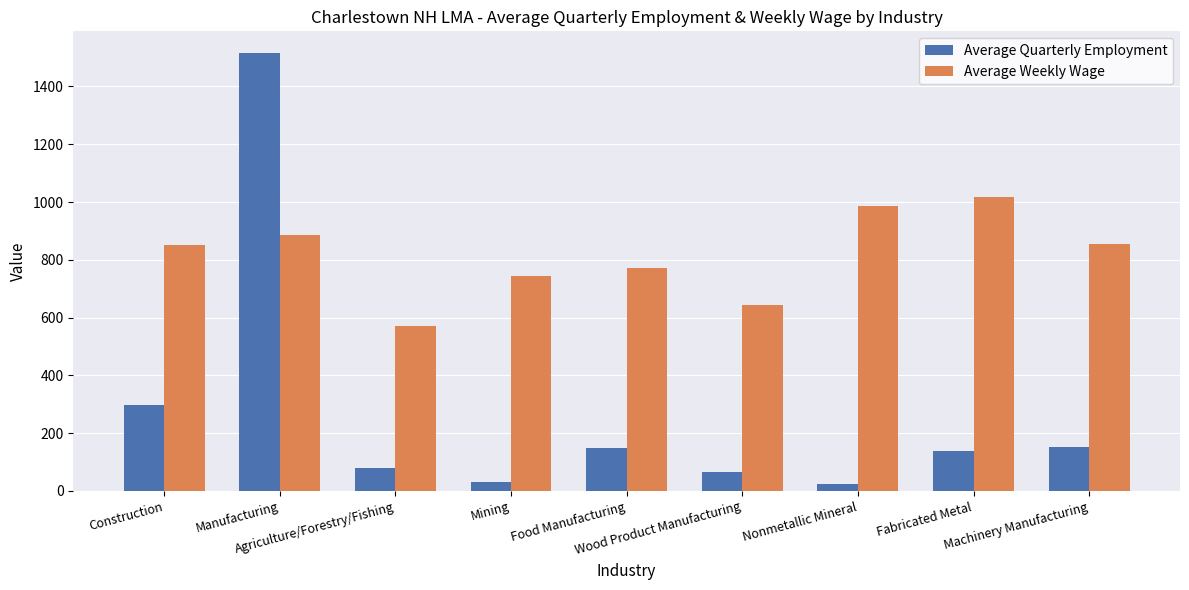

What is the total value across all series at Wood Product Manufacturing?

708.9